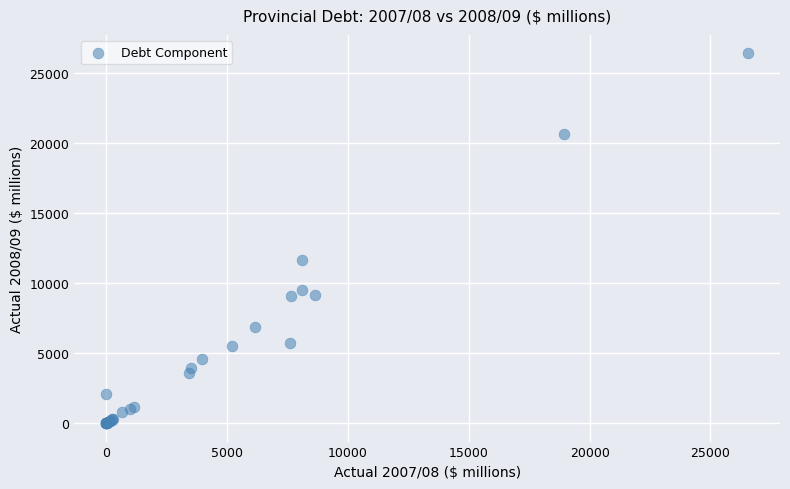

What Y value in the scatter plot is closest to 13201?

11612